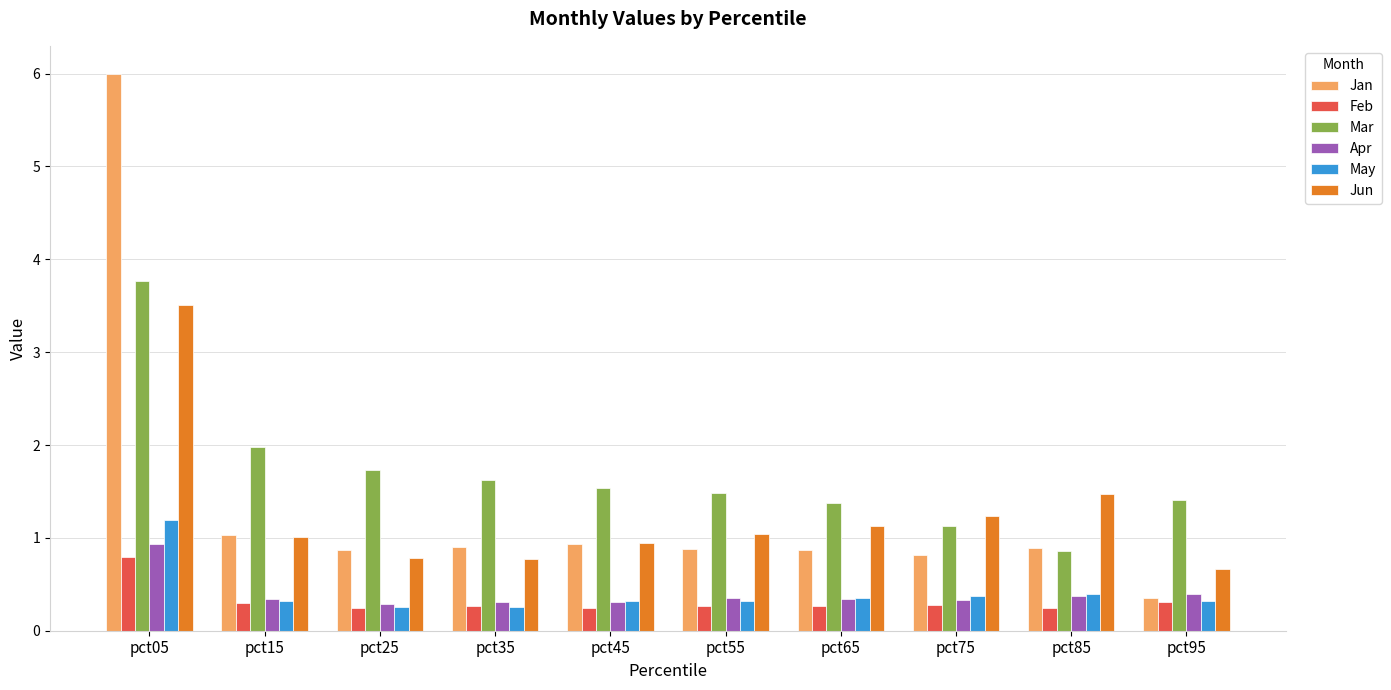

Which series has the widest spread of values?

Jan